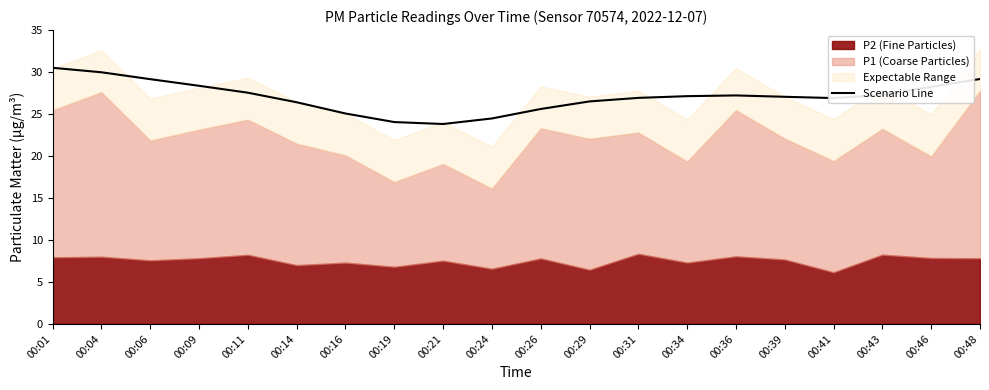

How many points are lower than both their immediate neighbors (excluding endpoints)?

2